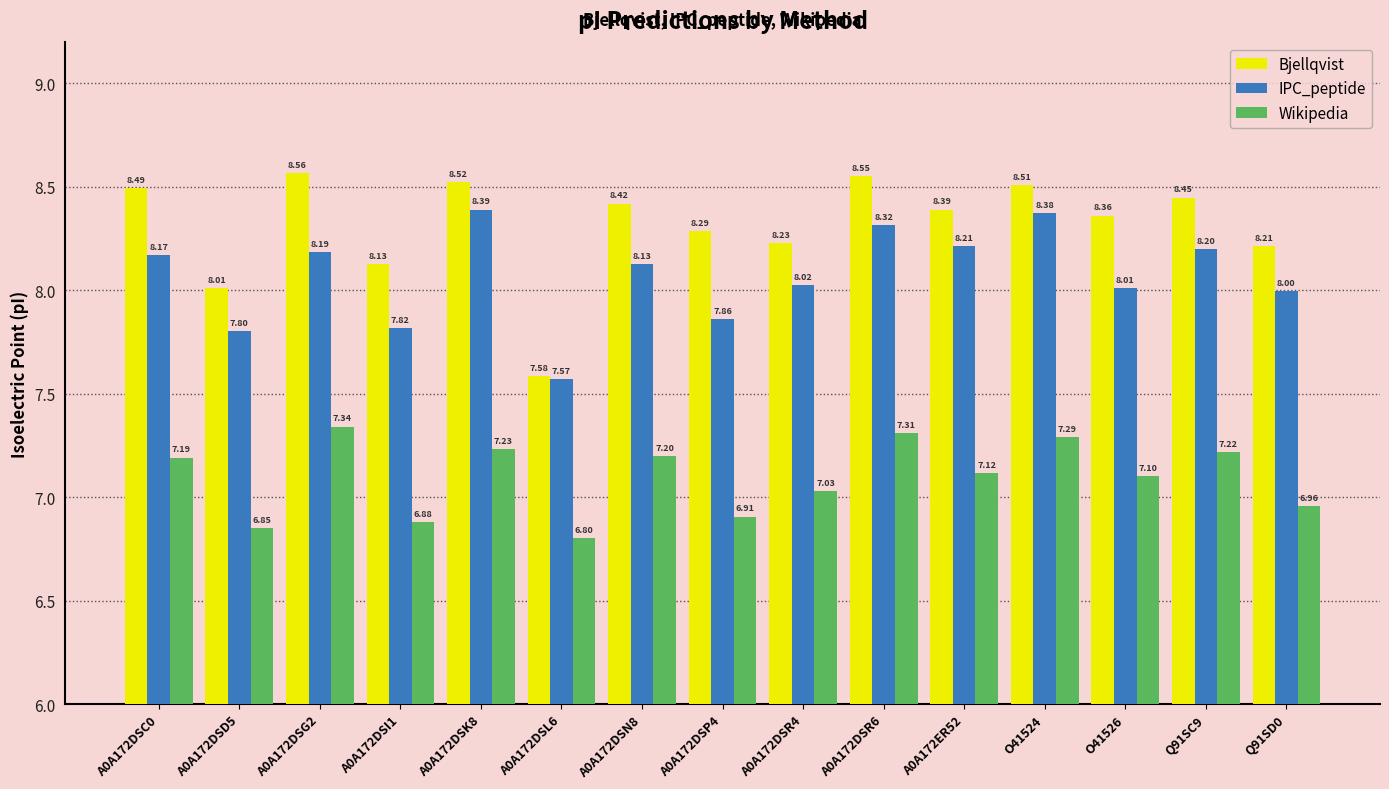

What is the minimum value for Wikipedia?

6.8